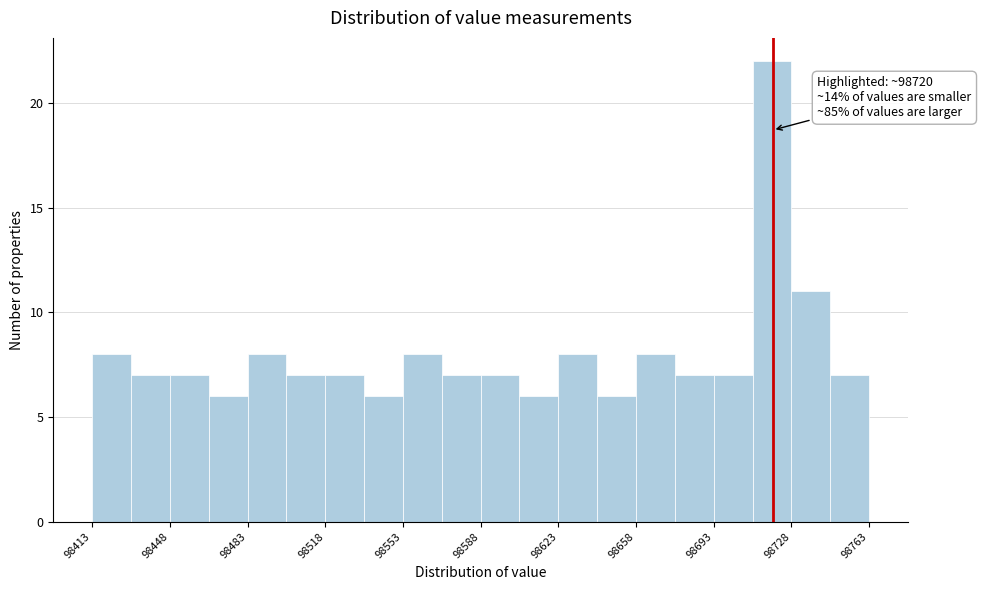

Read against the x-axis, roughly where is the centre of the tallest bar?

98720